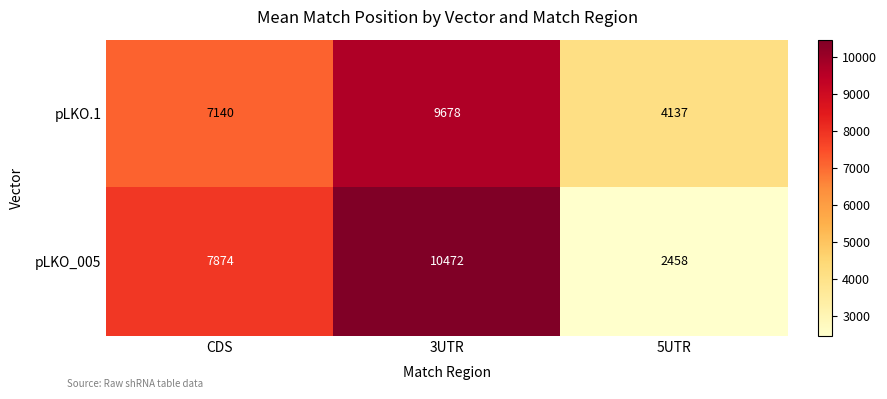

Reading right to left, extract all data points from this chart.

pLKO.1: 5UTR=4137	3UTR=9678	CDS=7140
pLKO_005: 5UTR=2458	3UTR=10472	CDS=7874